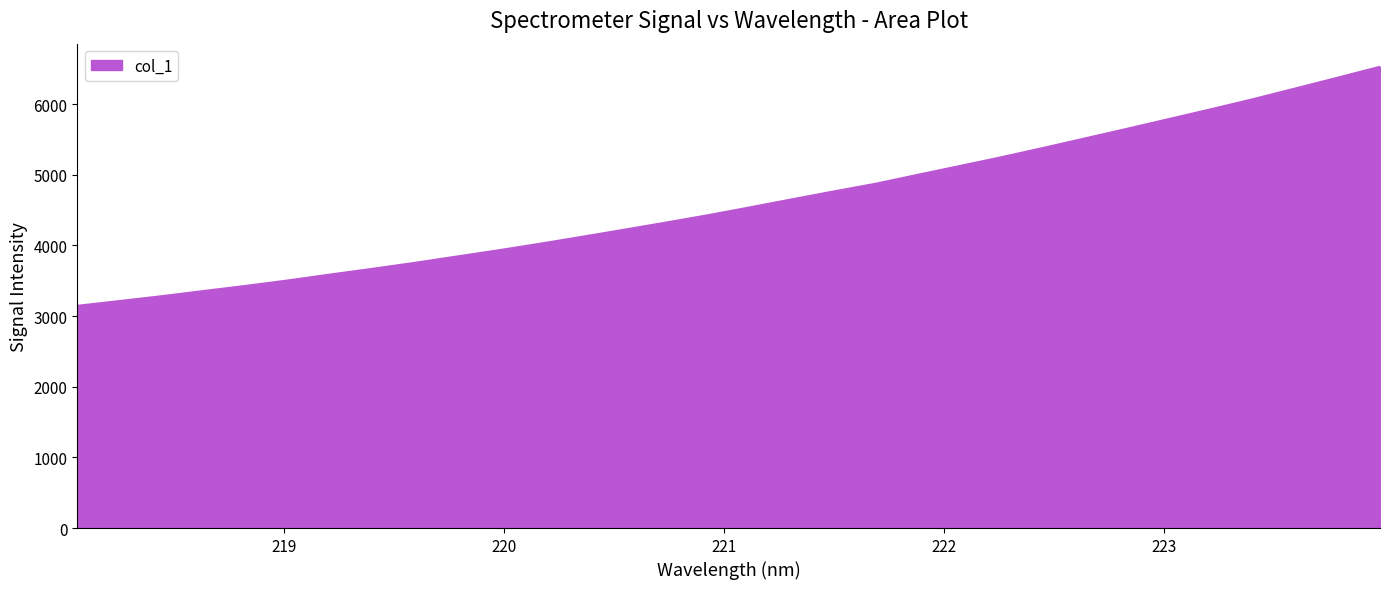

What is the greatest value displayed?

6527.4